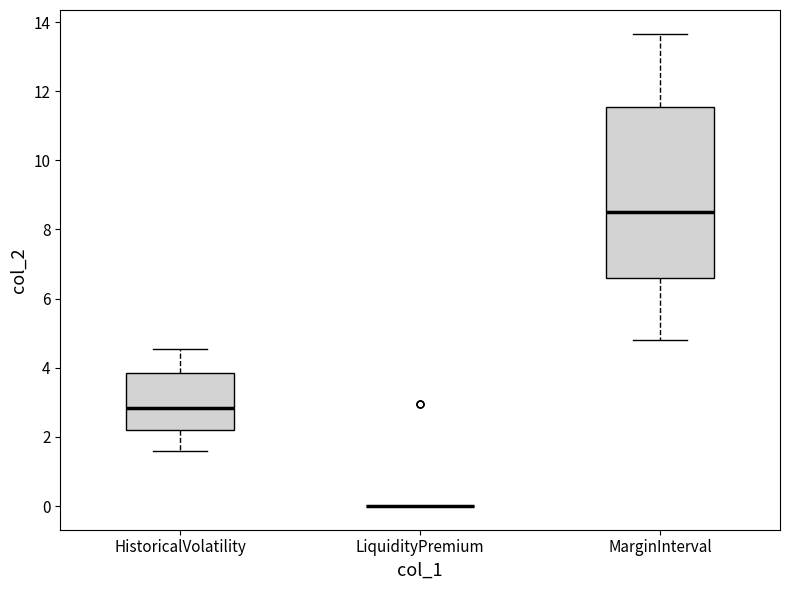

Reading left to right, read every box against the y-axis: the position of its median line, the range the box covers, and the ends of its whiskers. The values are not printed on the chart, so give them approximately, as read against the axis.

HistoricalVolatility: median 2.8, box 2.2 to 3.8, whiskers 1.6 to 4.6
LiquidityPremium: box collapsed to a line at 0.0, whiskers 0.0 to 0.0
MarginInterval: median 8.6, box 6.6 to 11.6, whiskers 4.8 to 13.6